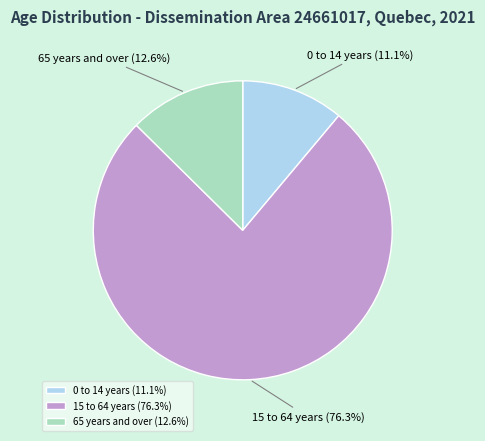

To the nearest percent, what is the difference between the 15 to 64 years and 0 to 14 years slice percentages?

65%